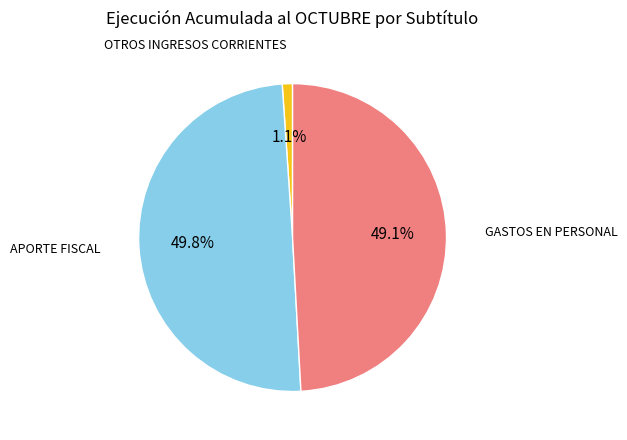

How many segments does this pie chart have?

3